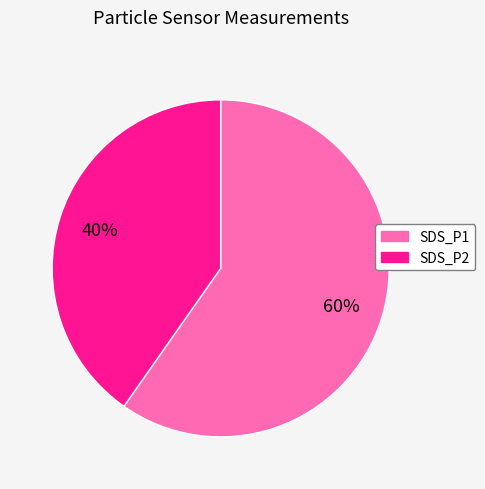

Which category has the biggest portion of the pie?

SDS_P1